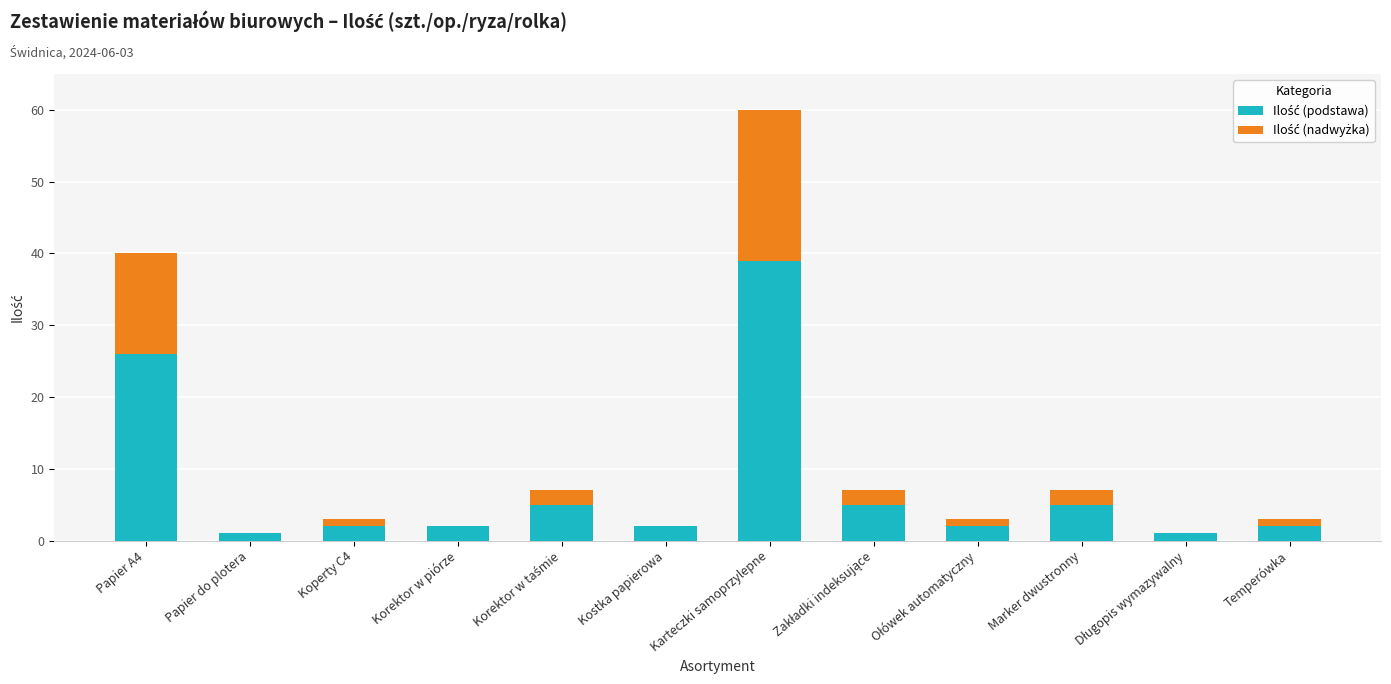

List the labels in order of Ilość (nadwyżka) value, smallest first.

Papier do plotera, Korektor w piórze, Kostka papierowa, Długopis wymazywalny, Koperty C4, Ołówek automatyczny, Temperówka, Korektor w taśmie, Zakładki indeksujące, Marker dwustronny, Papier A4, Karteczki samoprzylepne